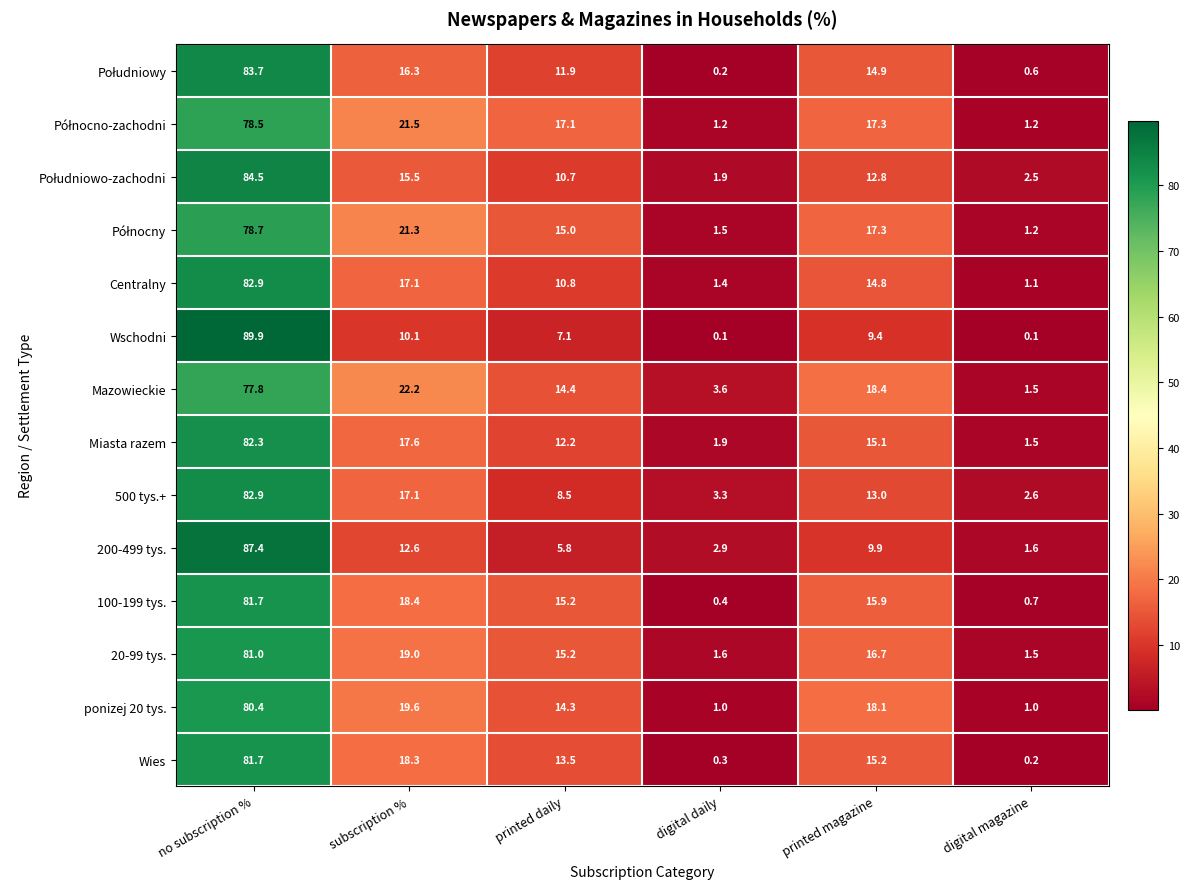

How many data points in 500 tys.+ are less than 13?

3